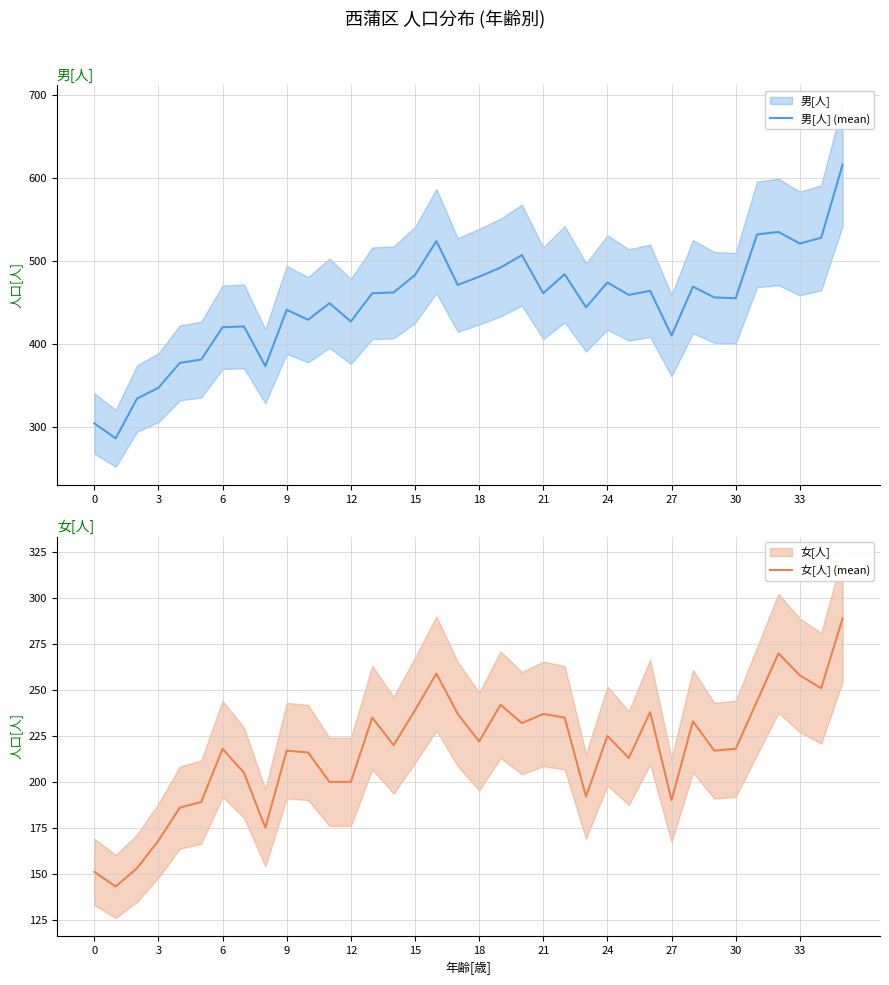

True or false: 女[人] (mean) and 男[人] (mean) cross at least once.

False